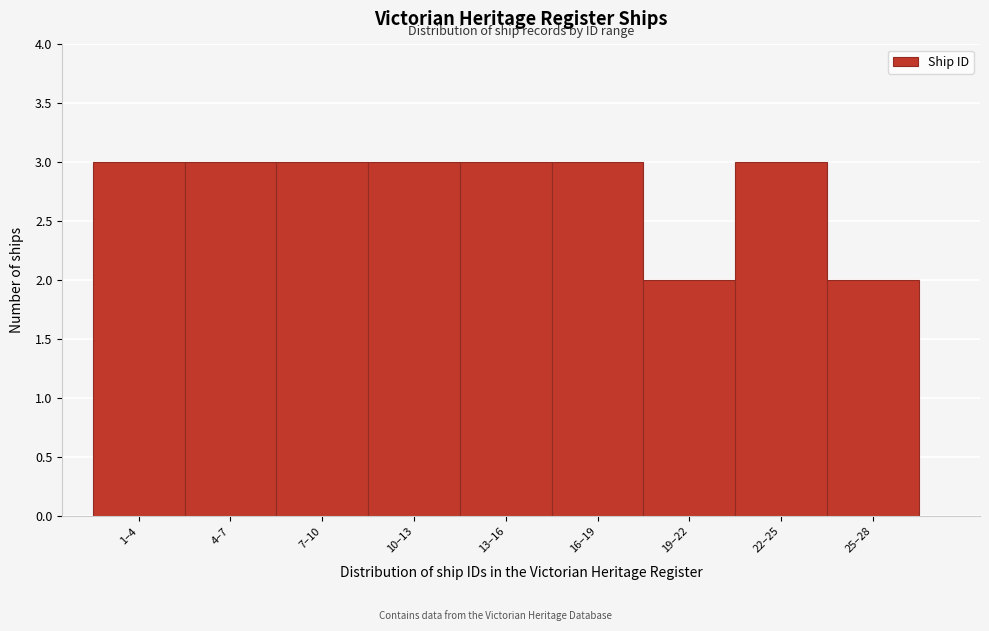

Reading left to right, list all the values displayed in this chart.

3	3	3	3	3	3	2	3	2